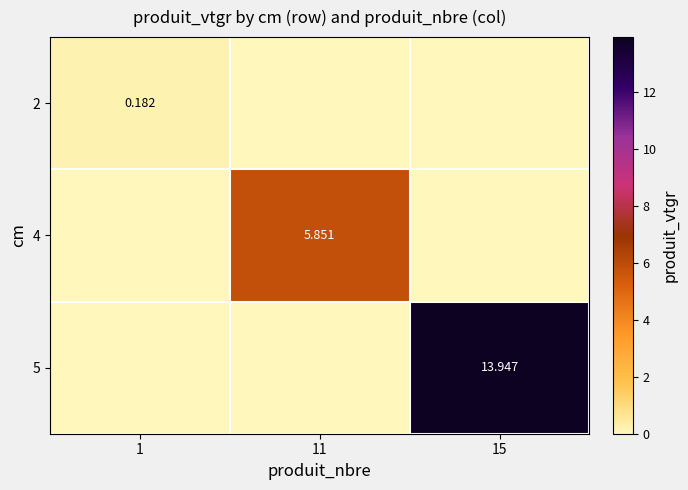

The value of 5 at 15 is 13.9. True or false?

True